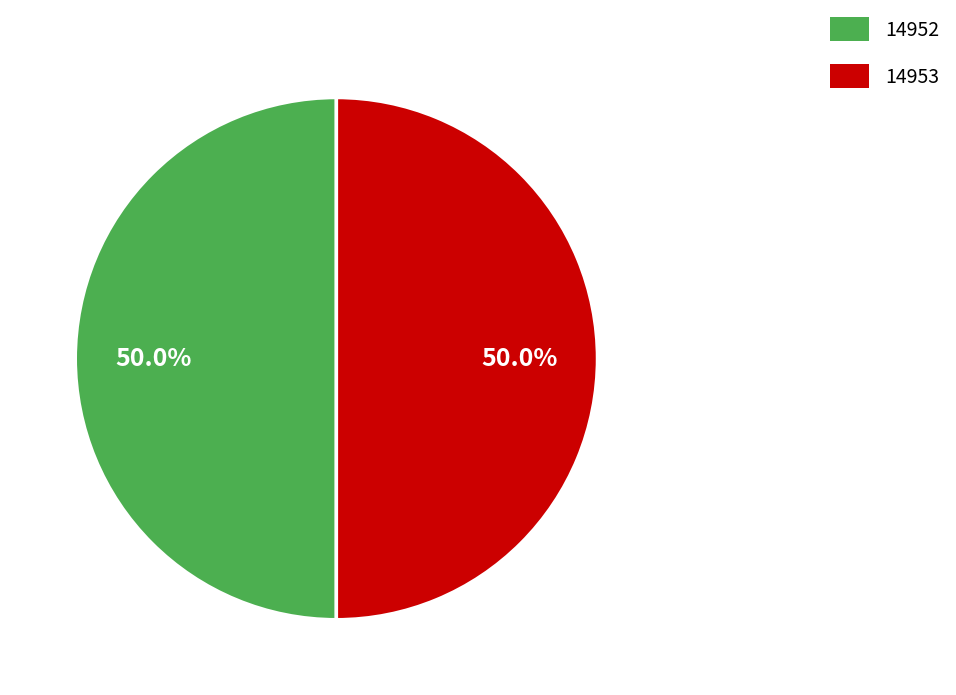

The 14952 slice represents 37% of the pie. True or false?

False